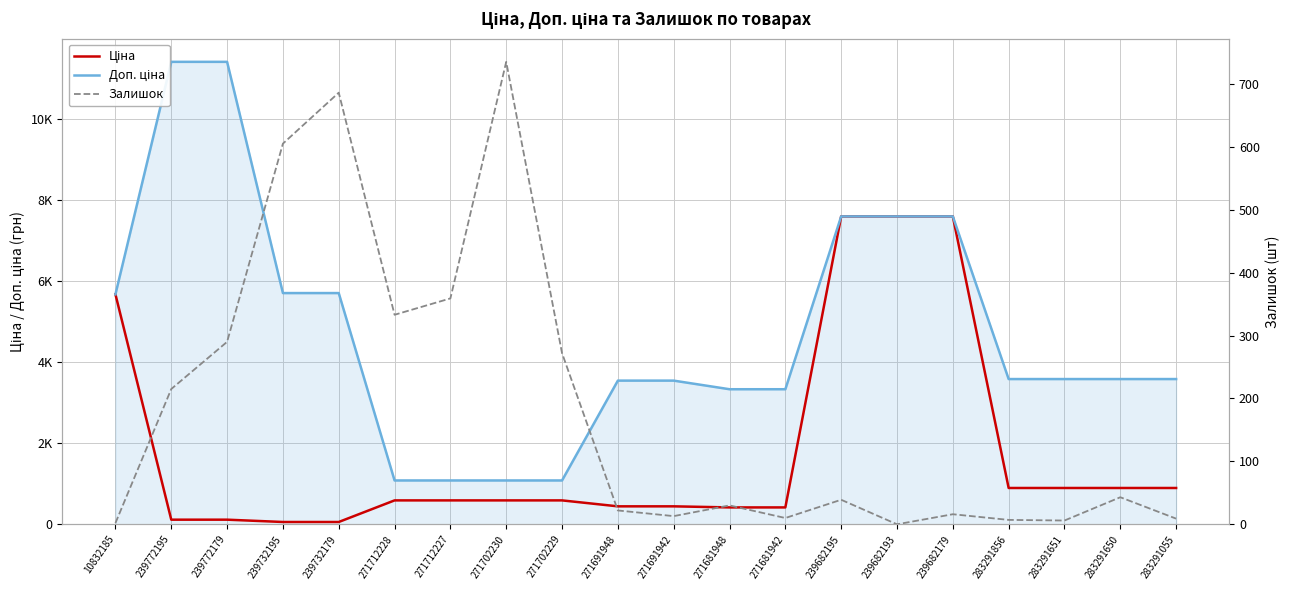

Which series has the largest range (max minus min)?

Доп. ціна